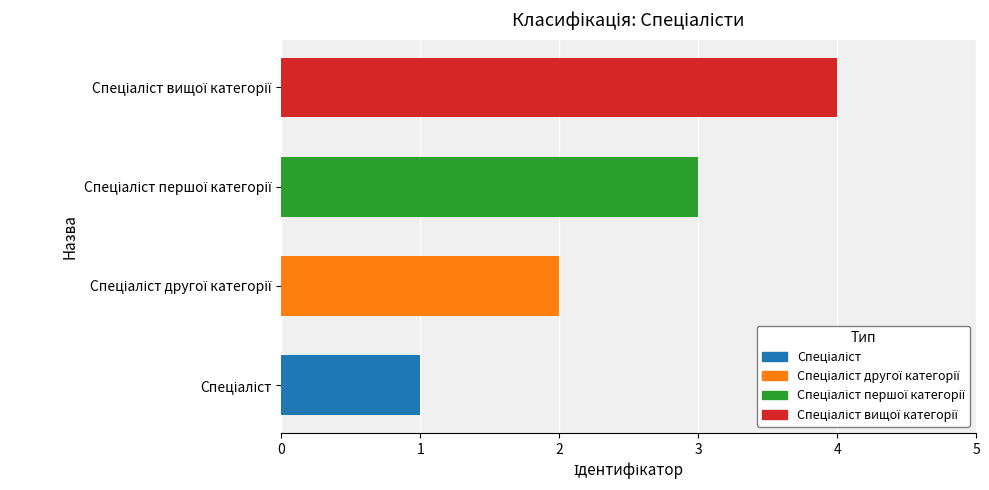

What is the greatest value displayed?

4